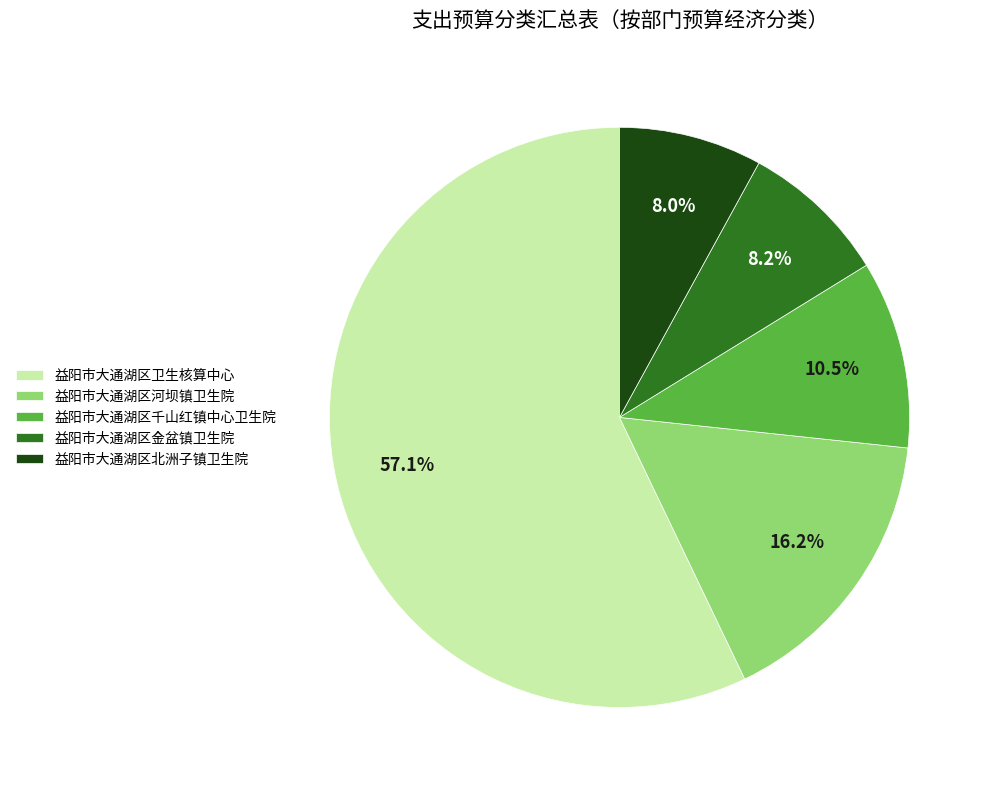

Which has a higher value, 益阳市大通湖区卫生核算中心 or 益阳市大通湖区千山红镇中心卫生院?

益阳市大通湖区卫生核算中心